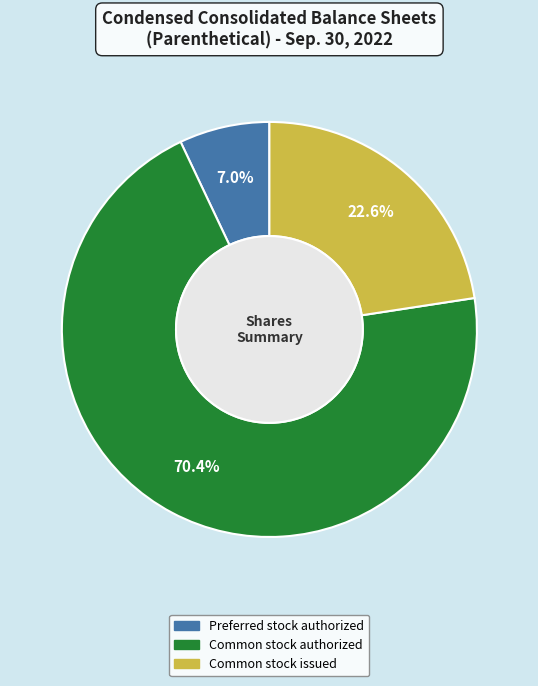

Does any single category account for the majority?

Yes